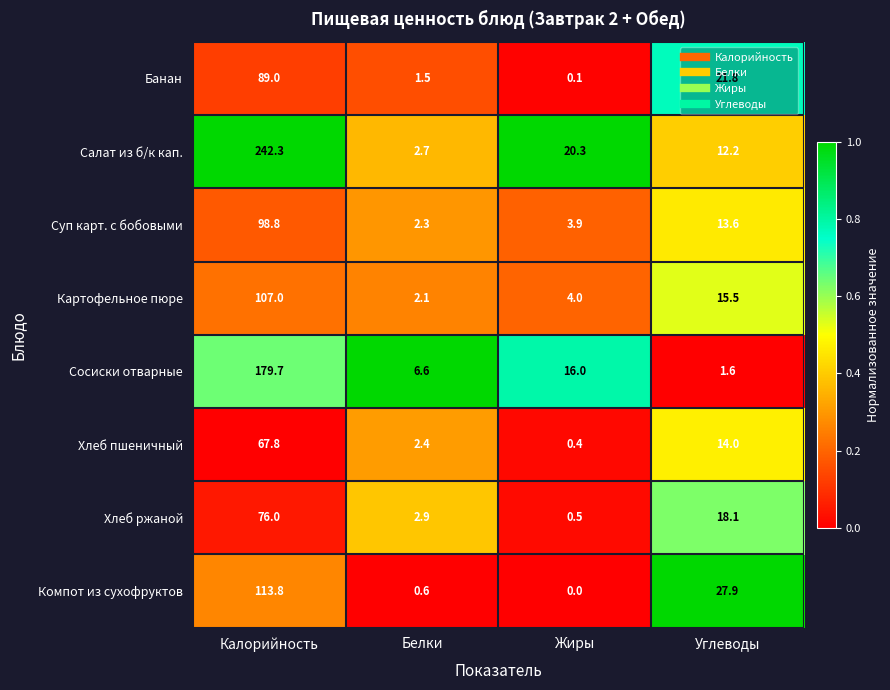

Which series has the largest range (max minus min)?

Салат из б/к кап.